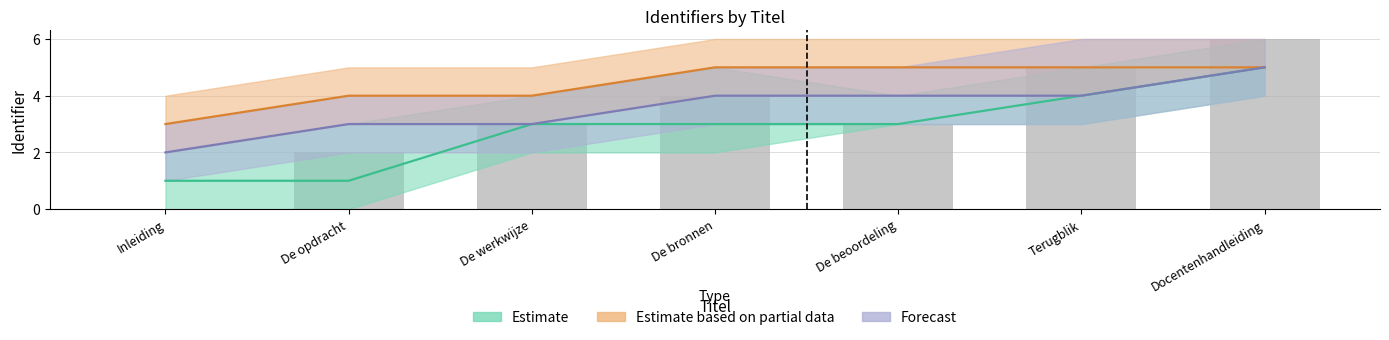

Between De werkwijze and De opdracht, which is larger?

De werkwijze